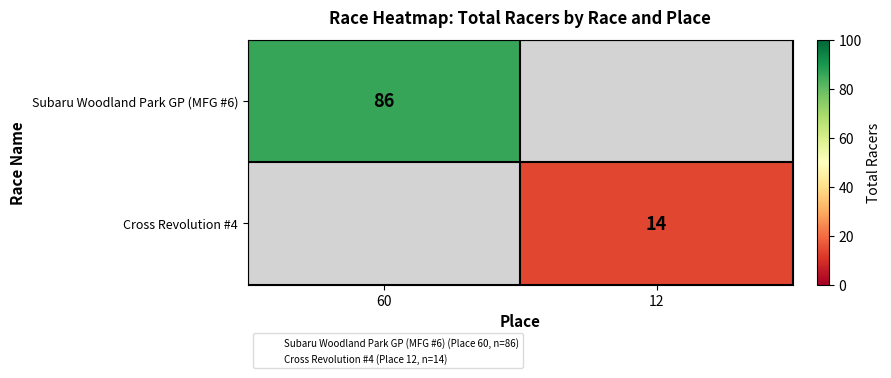

The value of Subaru Woodland Park GP (MFG #6) at 60 is 127. True or false?

False